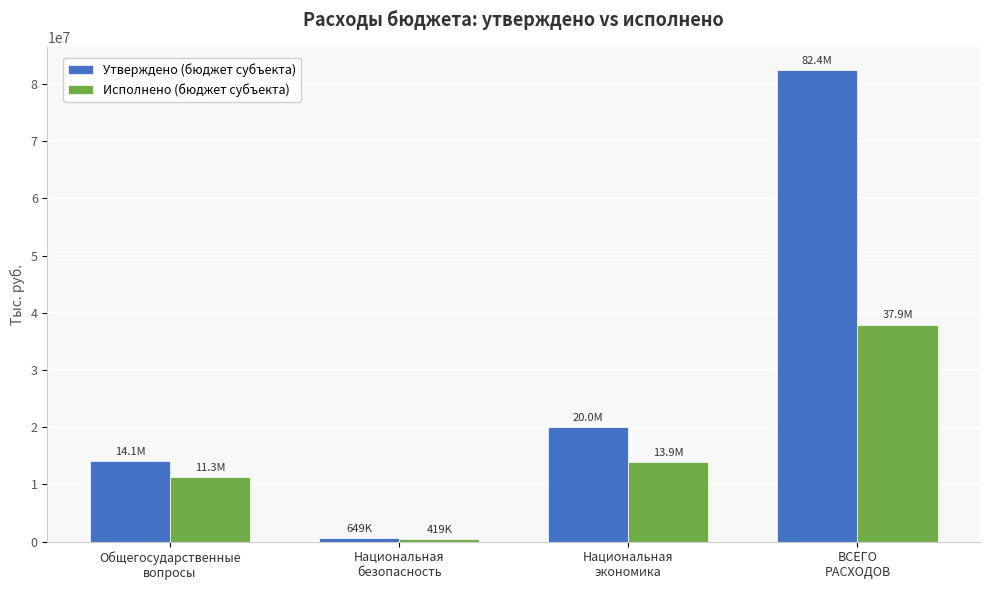

Is the value of Утверждено (бюджет субъекта) at Национальная
экономика greater than the value of Исполнено (бюджет субъекта) at Национальная
экономика?

Yes